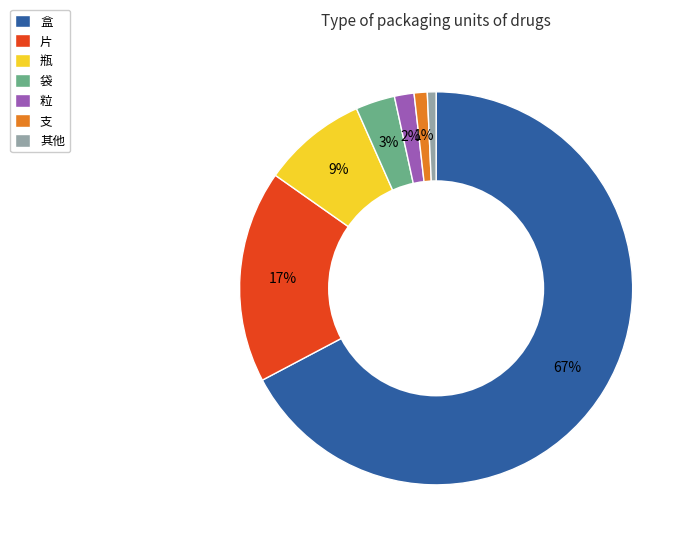

Is there any slice that represents more than half of the pie?

Yes